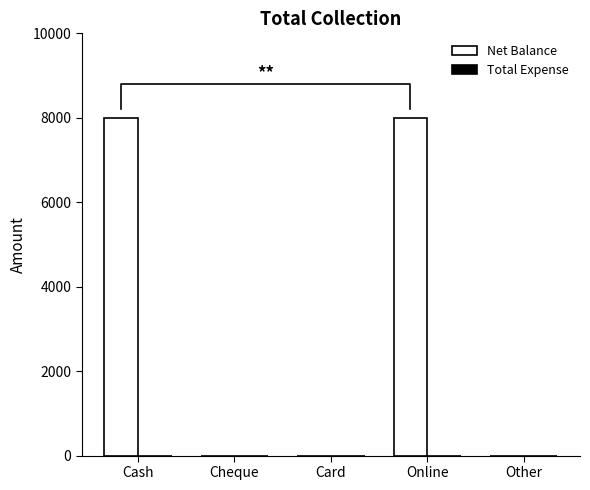

How many data points in Net Balance are above 0?

2